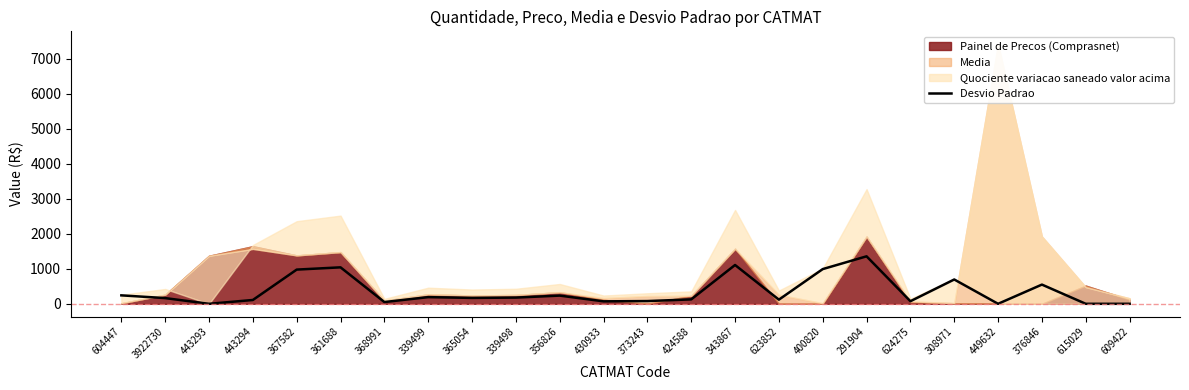

List the labels in order of value, smallest first.

443293, 449632, 615029, 609422, 368991, 430933, 624275, 373243, 443294, 623852, 424588, 3922730, 365054, 339498, 339499, 356826, 604447, 376846, 308971, 367582, 400820, 361688, 343867, 291904